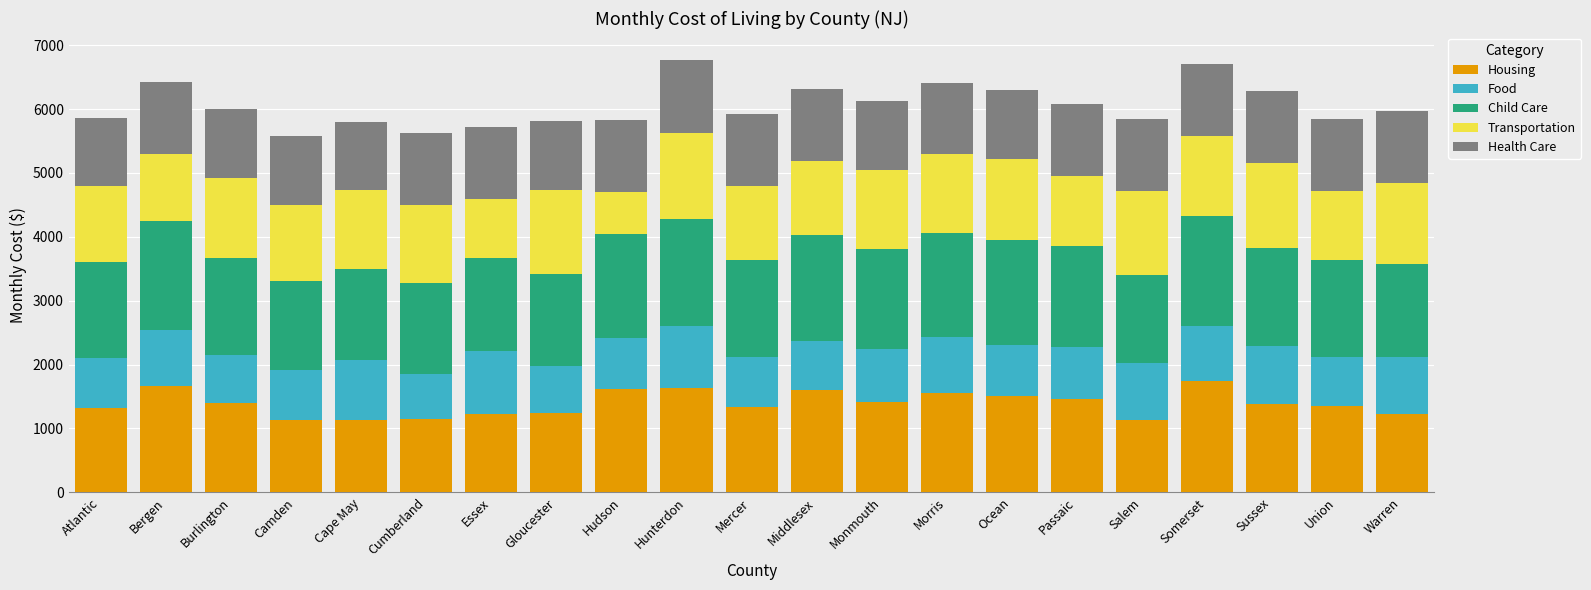

What is the total value across all series at Salem?

5844